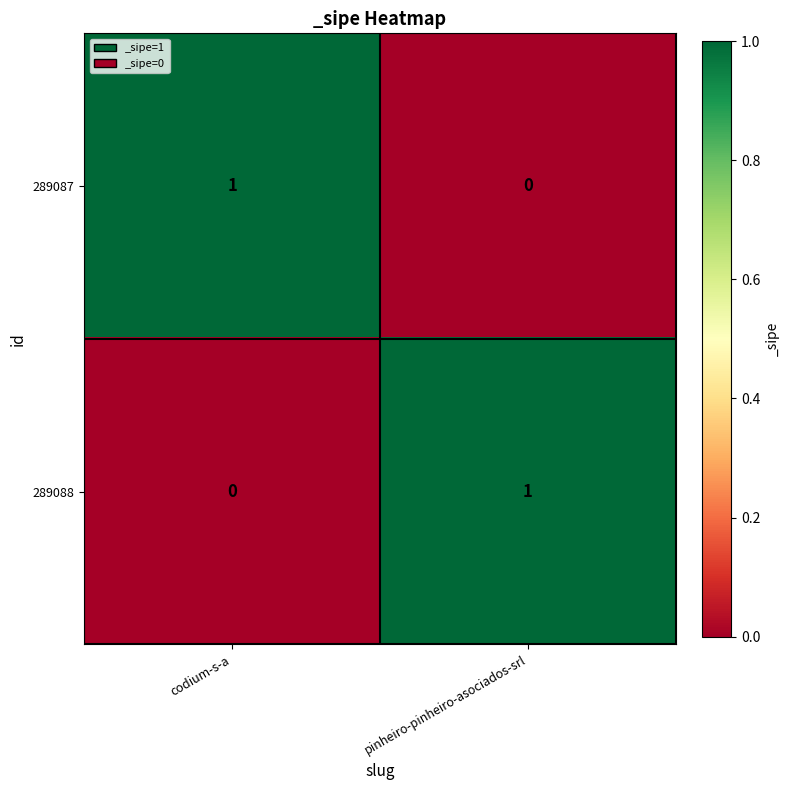

Is the value of 289087 at pinheiro-pinheiro-asociados-srl greater than the value of 289088 at pinheiro-pinheiro-asociados-srl?

No